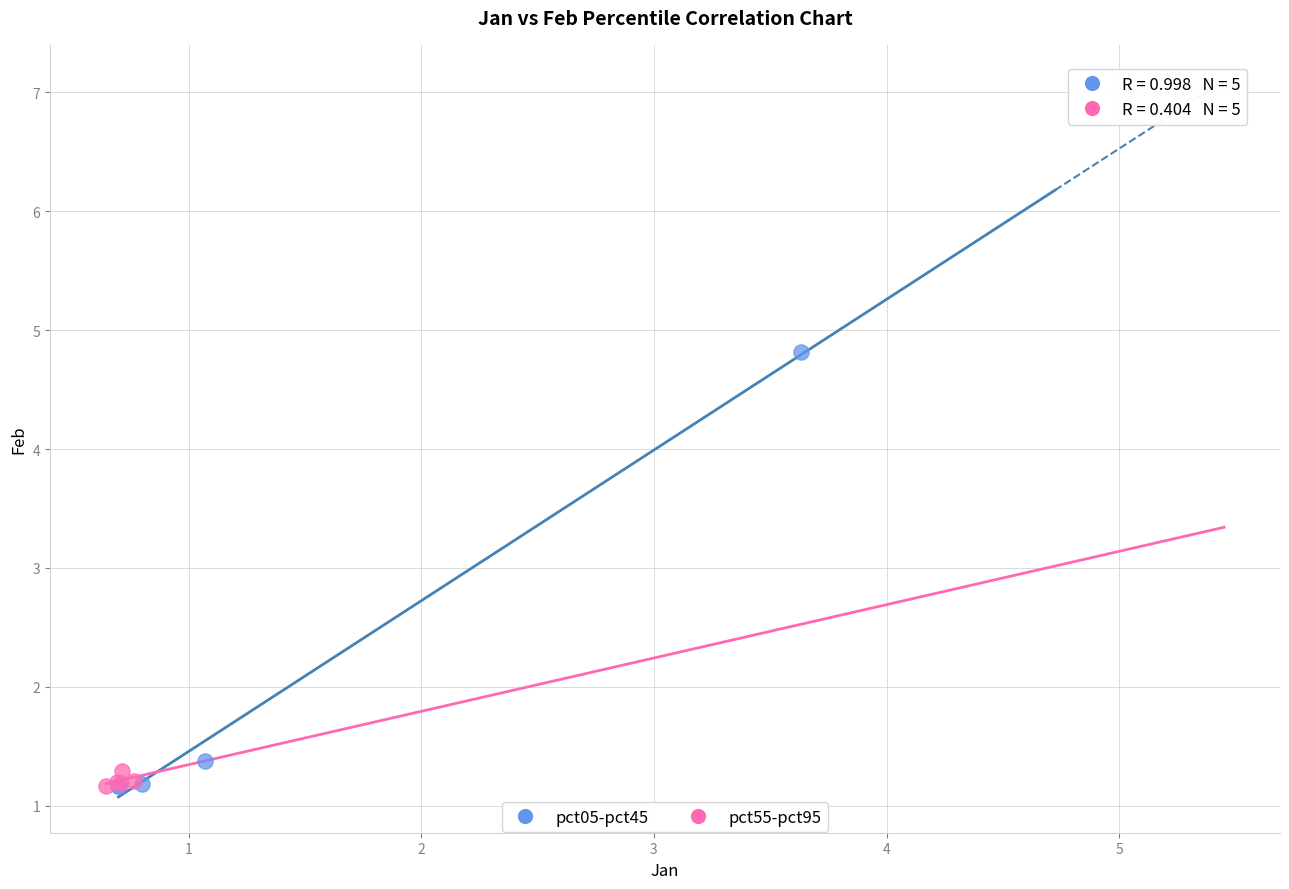

Which series contains the highest Y value?

pct05-pct45